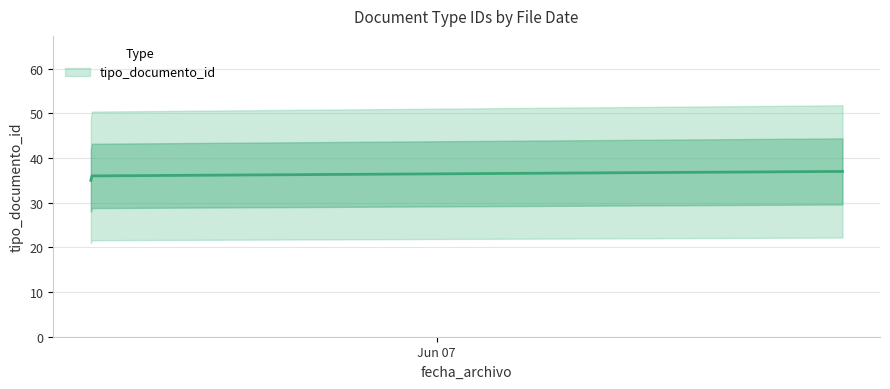

Reading left to right, transcribe all the data shown in this chart.

2011-06-06 11:29:10=35	2011-06-06 11:31:36=36	2011-06-07 14:41:24=37